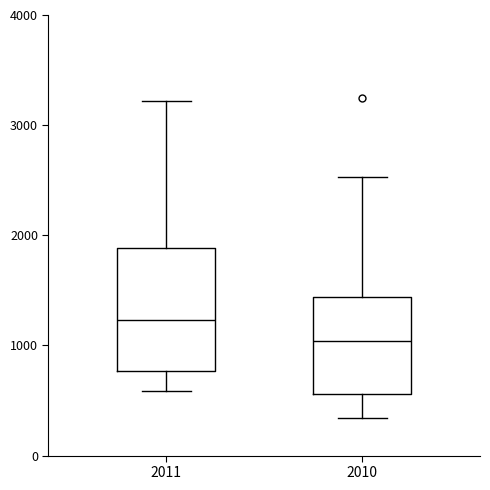

Which box has the lowest median line?

2010